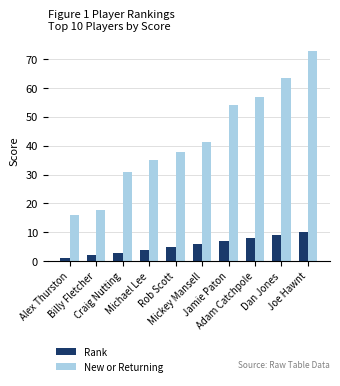

What is the label of the 1st bar from the right?

Joe Hawnt